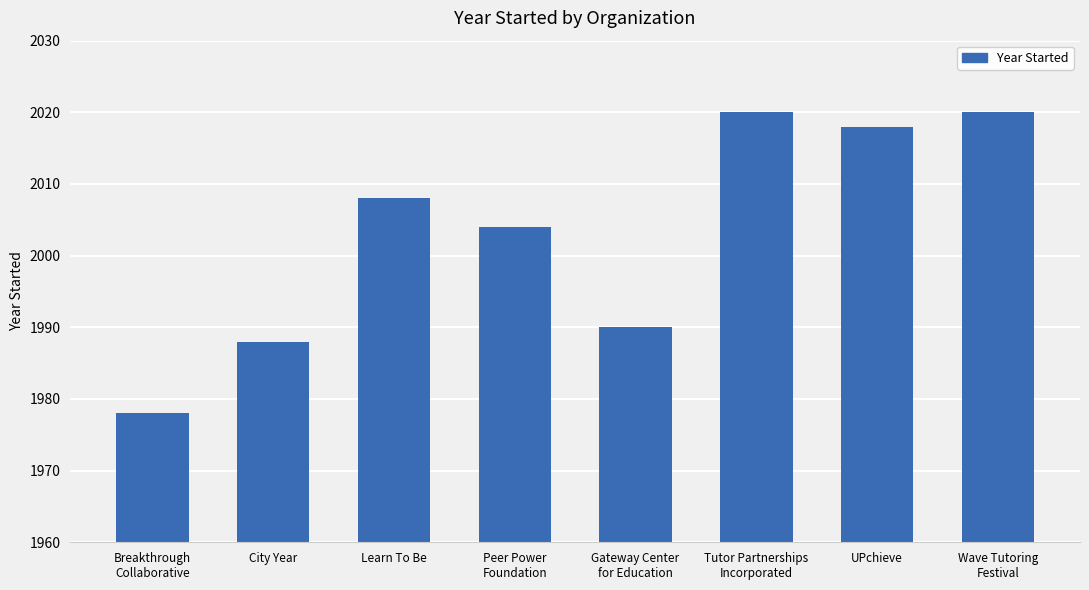

The value at Tutor Partnerships
Incorporated is 2020. True or false?

True